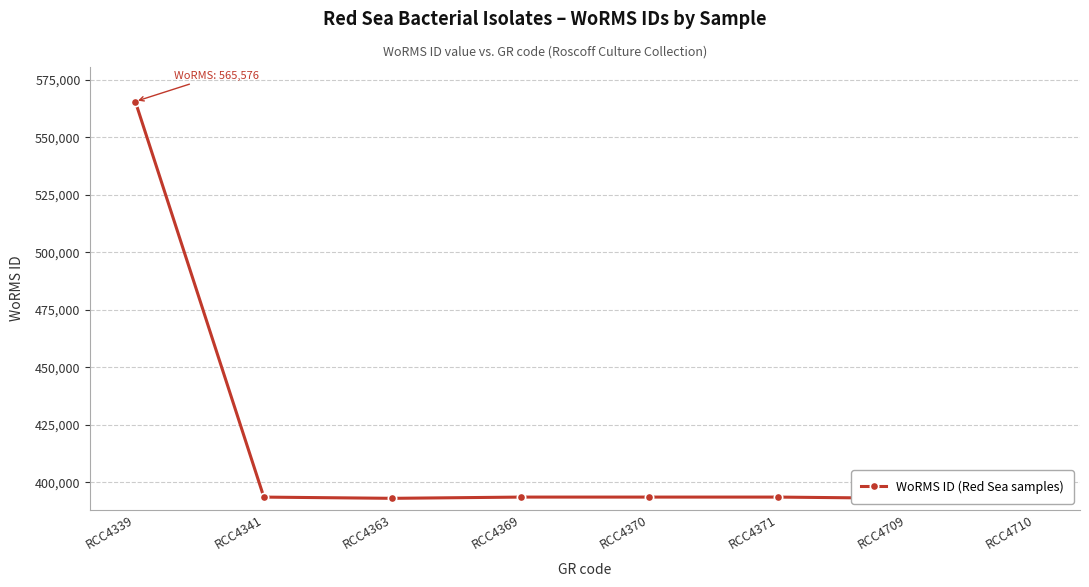

What is the average value?

415343